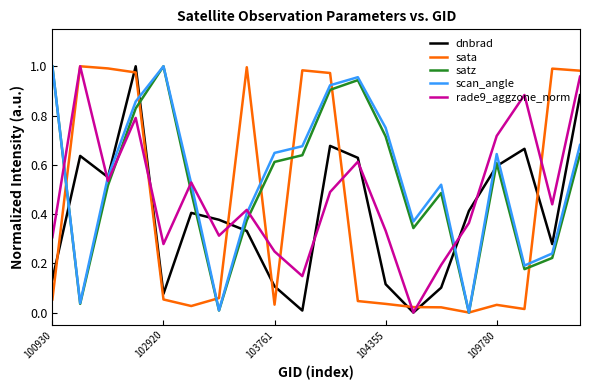

After their last crossing, which series has the higher values: satz or rade9_aggzone_norm?

rade9_aggzone_norm